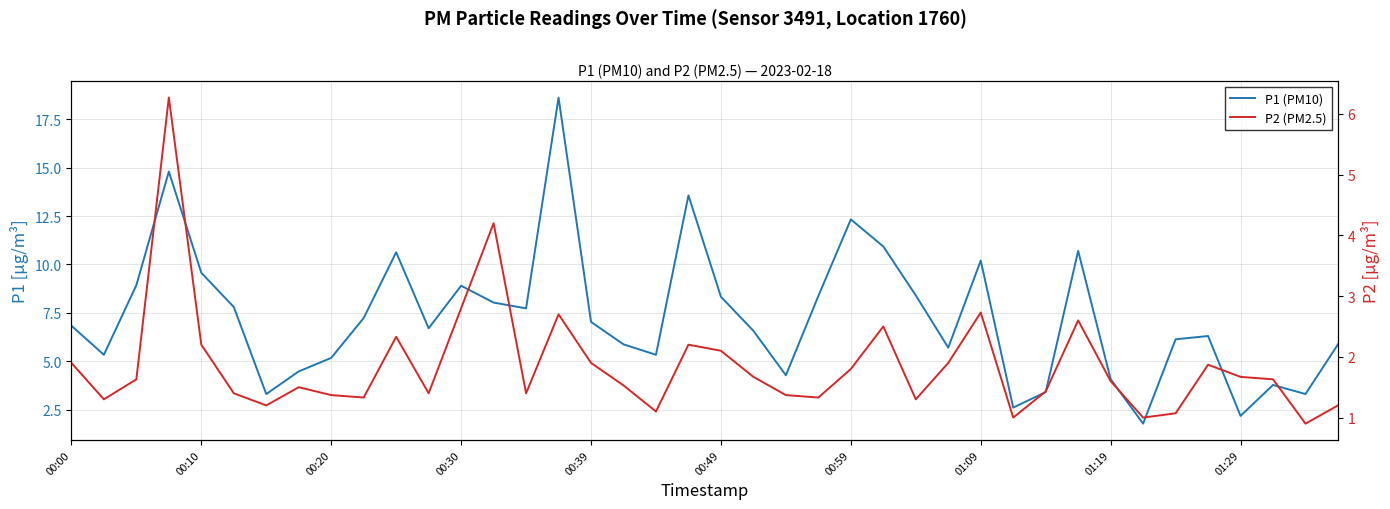

The P1 (PM10) series shows 4.1 at 01:19. True or false?

True